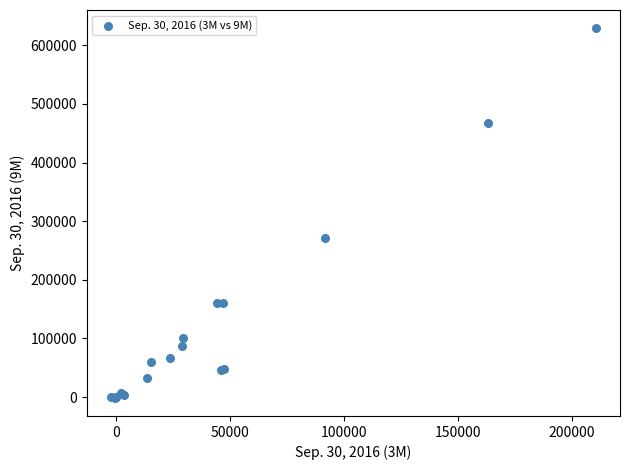

What Y value in the scatter plot is closest to 313925?

271001.0